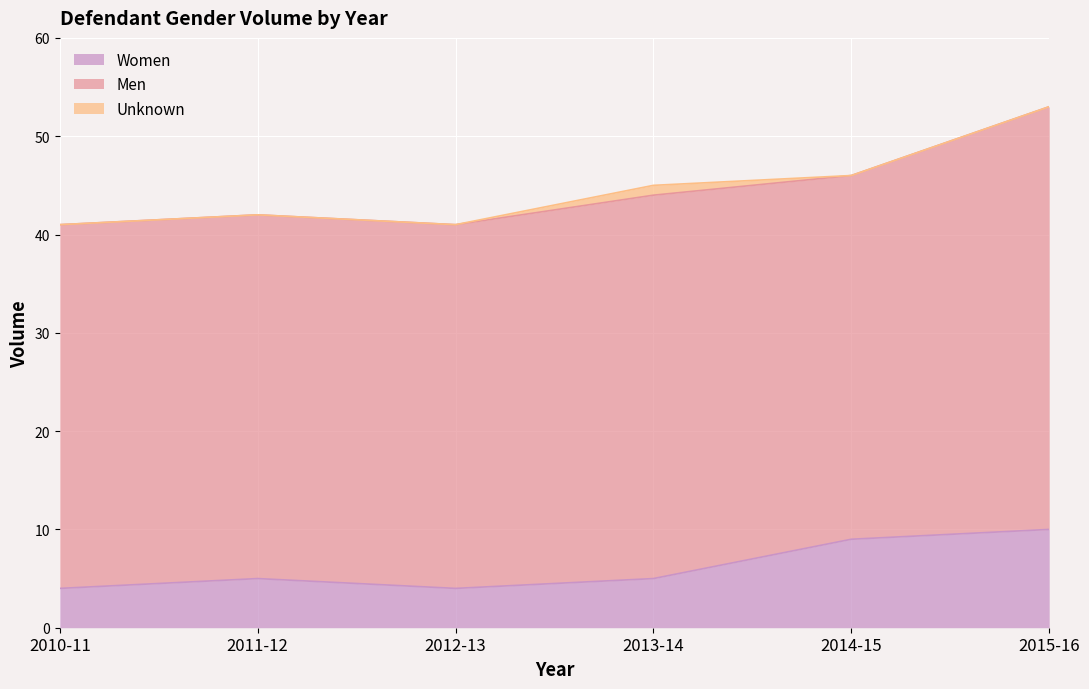

How many interior local peaks does the Women series have?

1